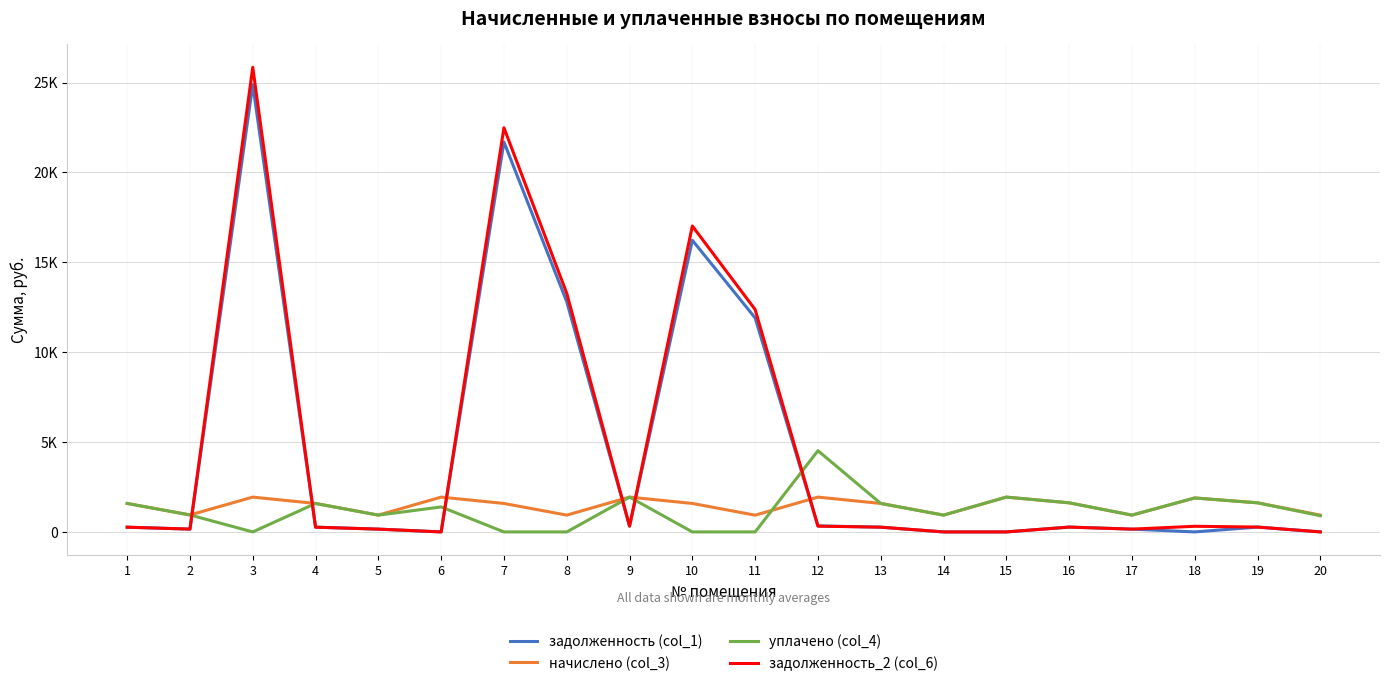

What is the sum of the задолженность (col_1) values at 8 and 4?

13069.8